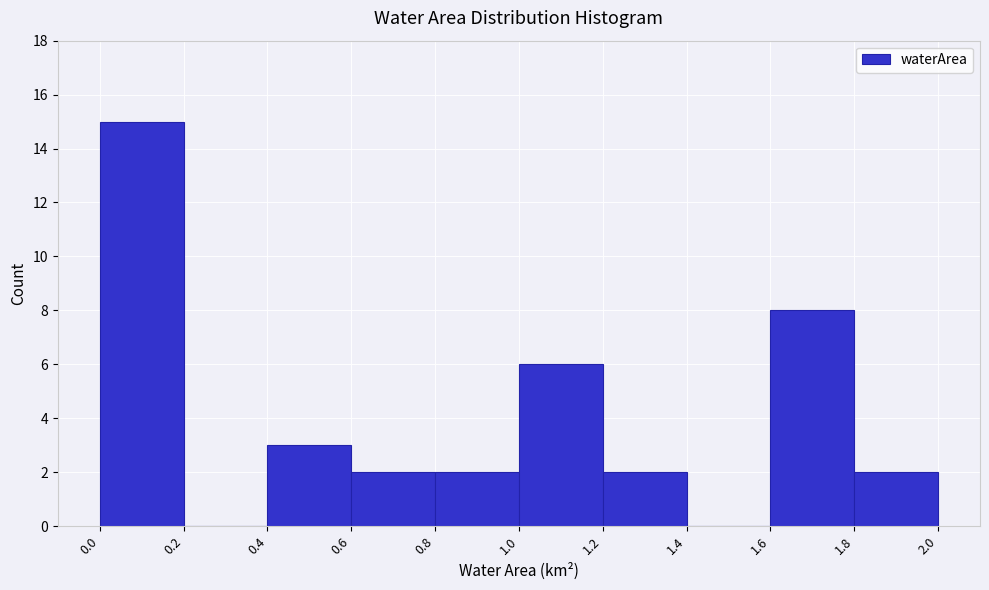

What is the height of the bar covering 0.0 to 0.2 on the x-axis? The values are not printed on the chart, so give them approximately, as read against the axis.

15